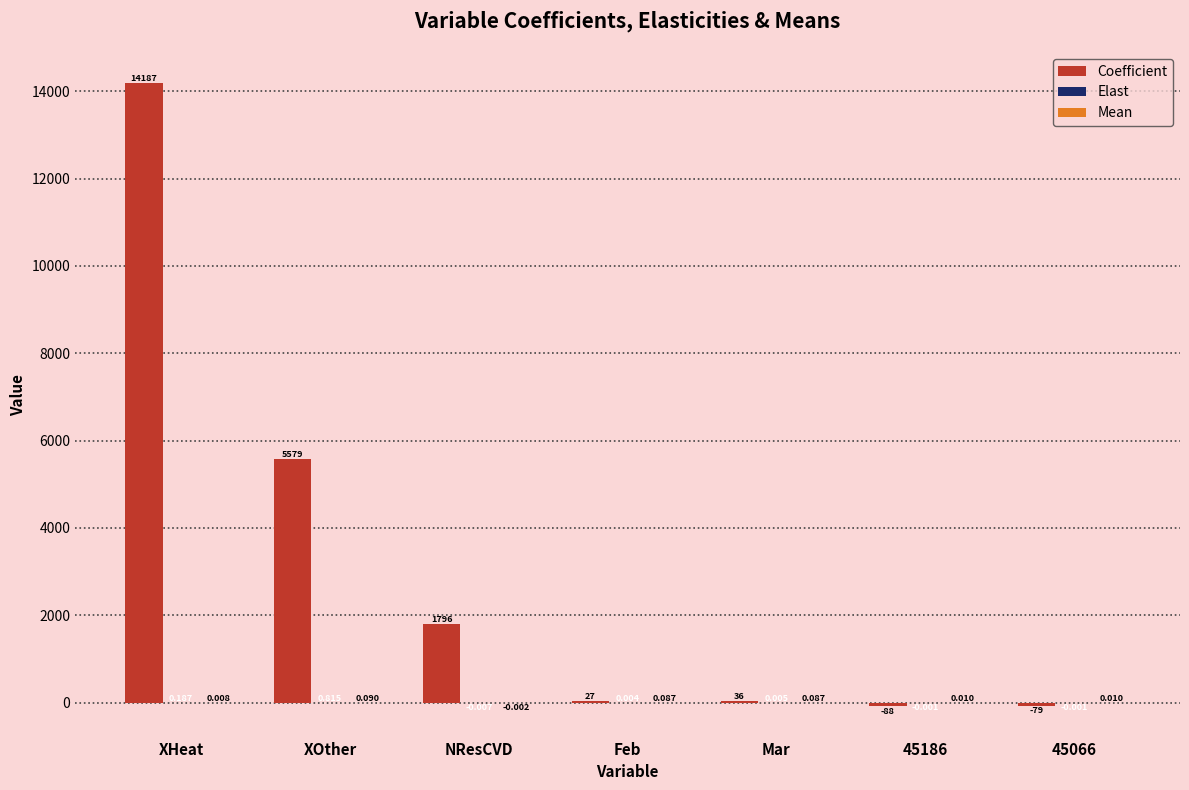

What is the total value across all series at 45186?

-88.5